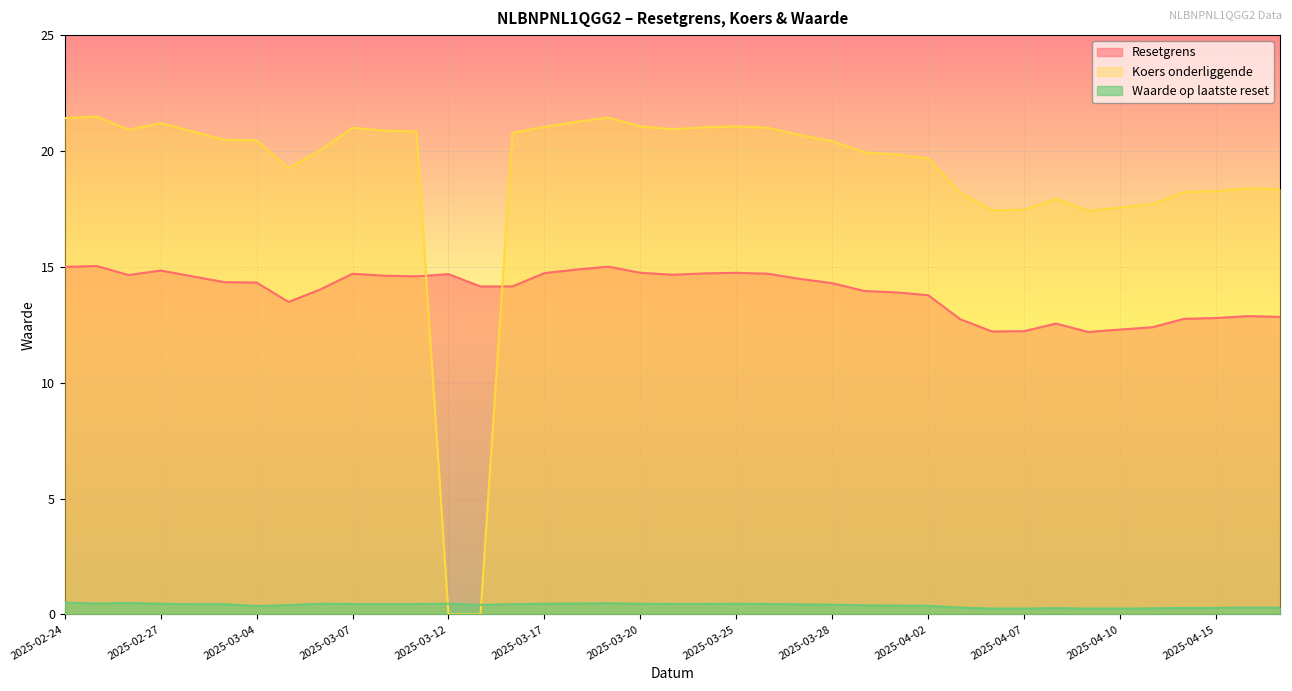

List the labels in order of Waarde op laatste reset value, largest first.

2025-02-24, 2025-02-26, 2025-03-19, 2025-03-18, 2025-02-25, 2025-03-25, 2025-03-20, 2025-03-17, 2025-03-12, 2025-03-06, 2025-02-27, 2025-03-26, 2025-03-24, 2025-03-21, 2025-03-11, 2025-03-07, 2025-03-14, 2025-03-10, 2025-03-03, 2025-02-28, 2025-03-27, 2025-03-28, 2025-03-13, 2025-03-05, 2025-03-31, 2025-04-01, 2025-04-02, 2025-03-04, 2025-04-17, 2025-04-16, 2025-04-03, 2025-04-15, 2025-04-14, 2025-04-08, 2025-04-11, 2025-04-10, 2025-04-09, 2025-04-07, 2025-04-04